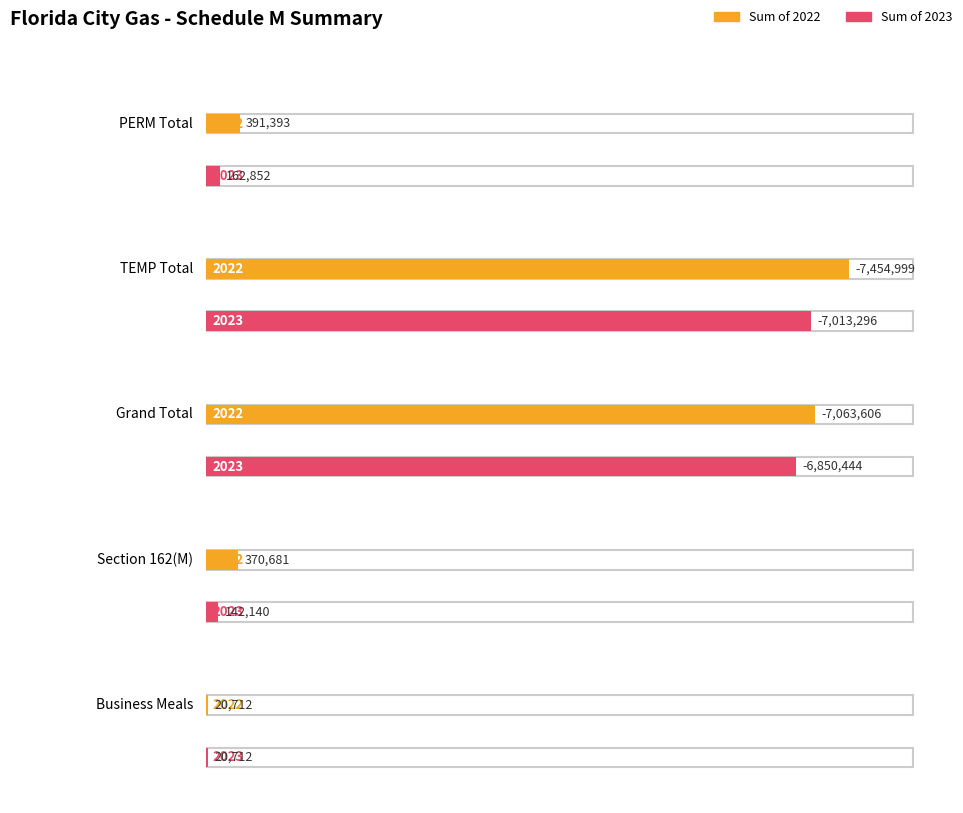

At which label does Sum of 2022 first exceed 0?

PERM Total